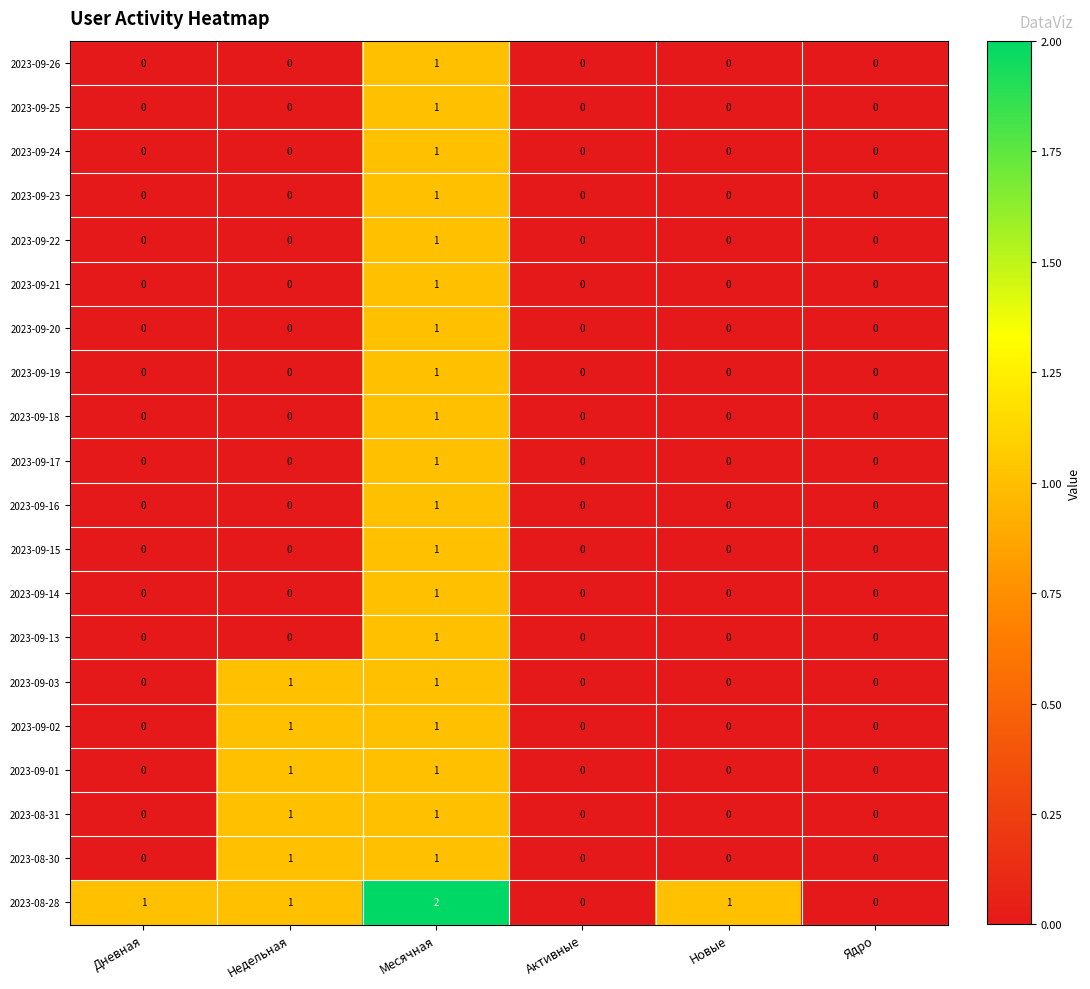

At which category is the sum across all series the highest?

Месячная